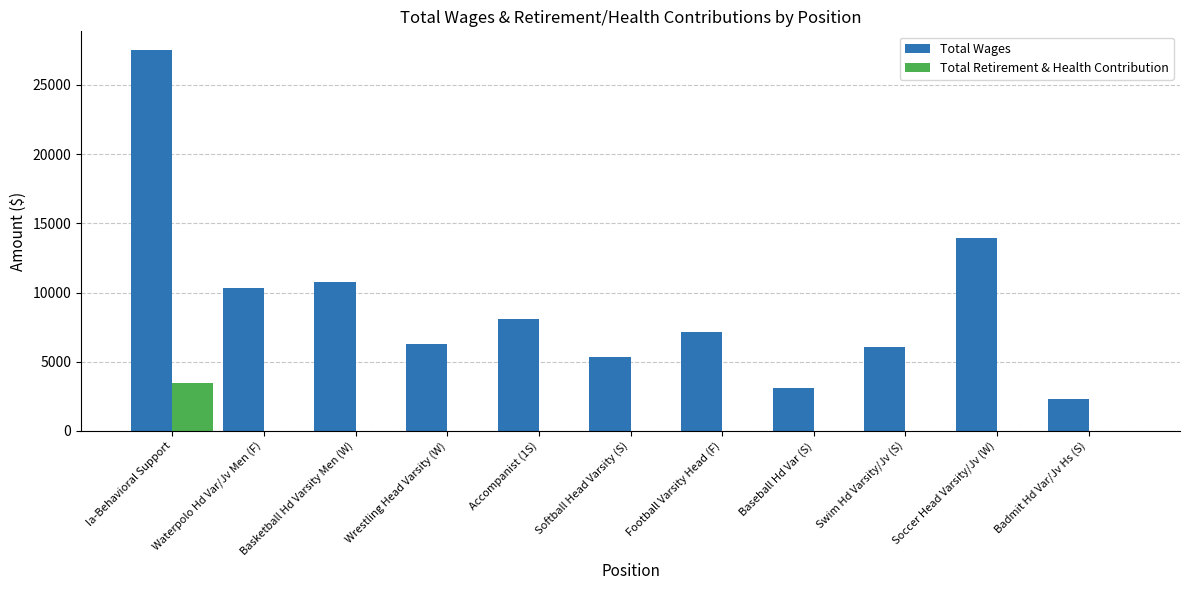

Which category has the highest value across all series?

Ia-Behavioral Support